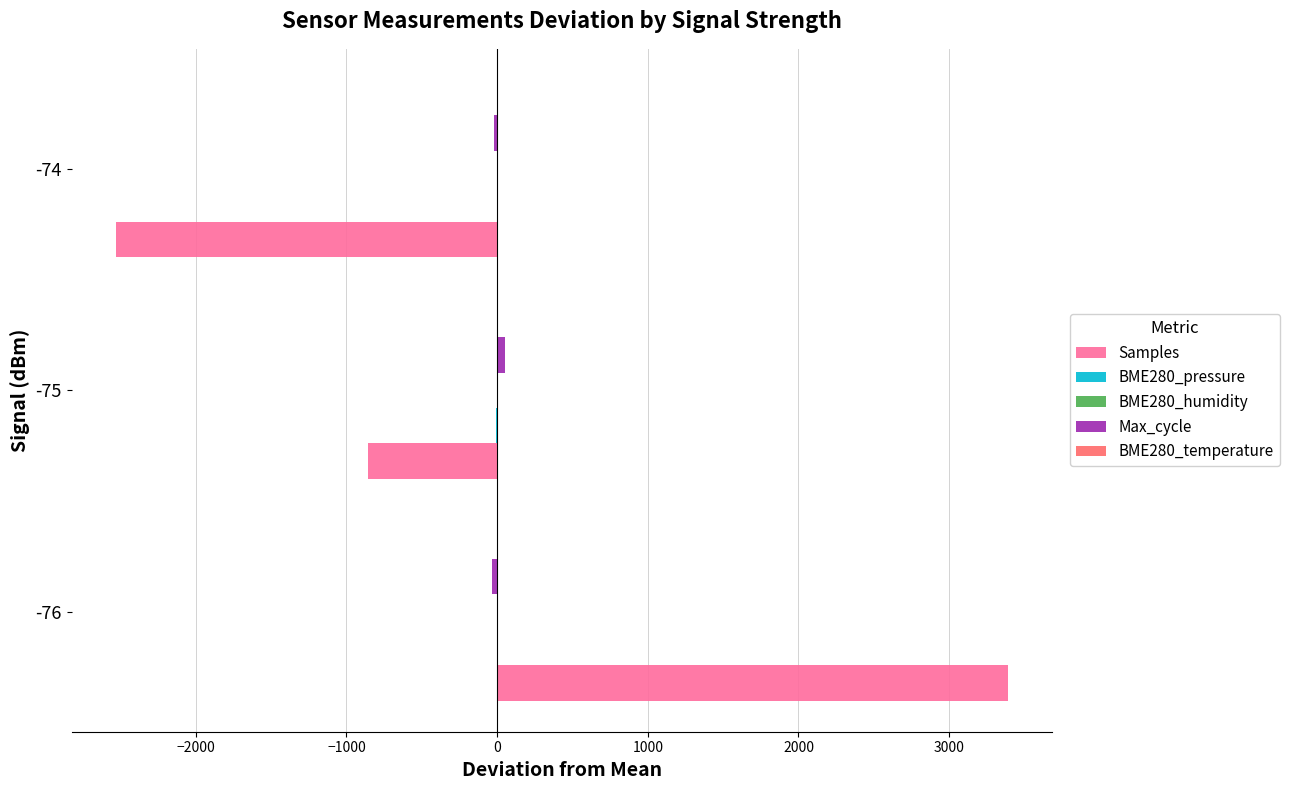

At which category is the sum across all series the highest?

-76